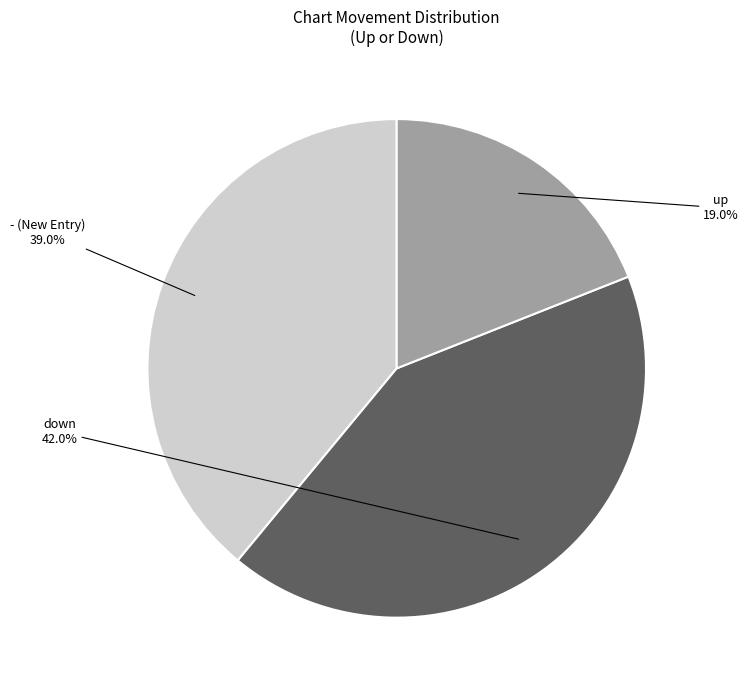

Is there a majority slice in this chart?

No